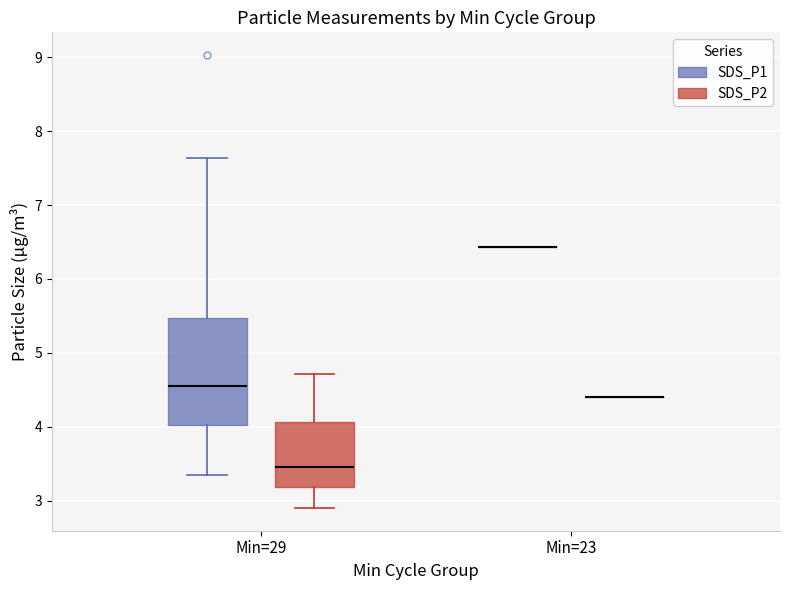

Which box is the tallest, from its lower edge to its upper edge?

Min=29 (SDS_P1)